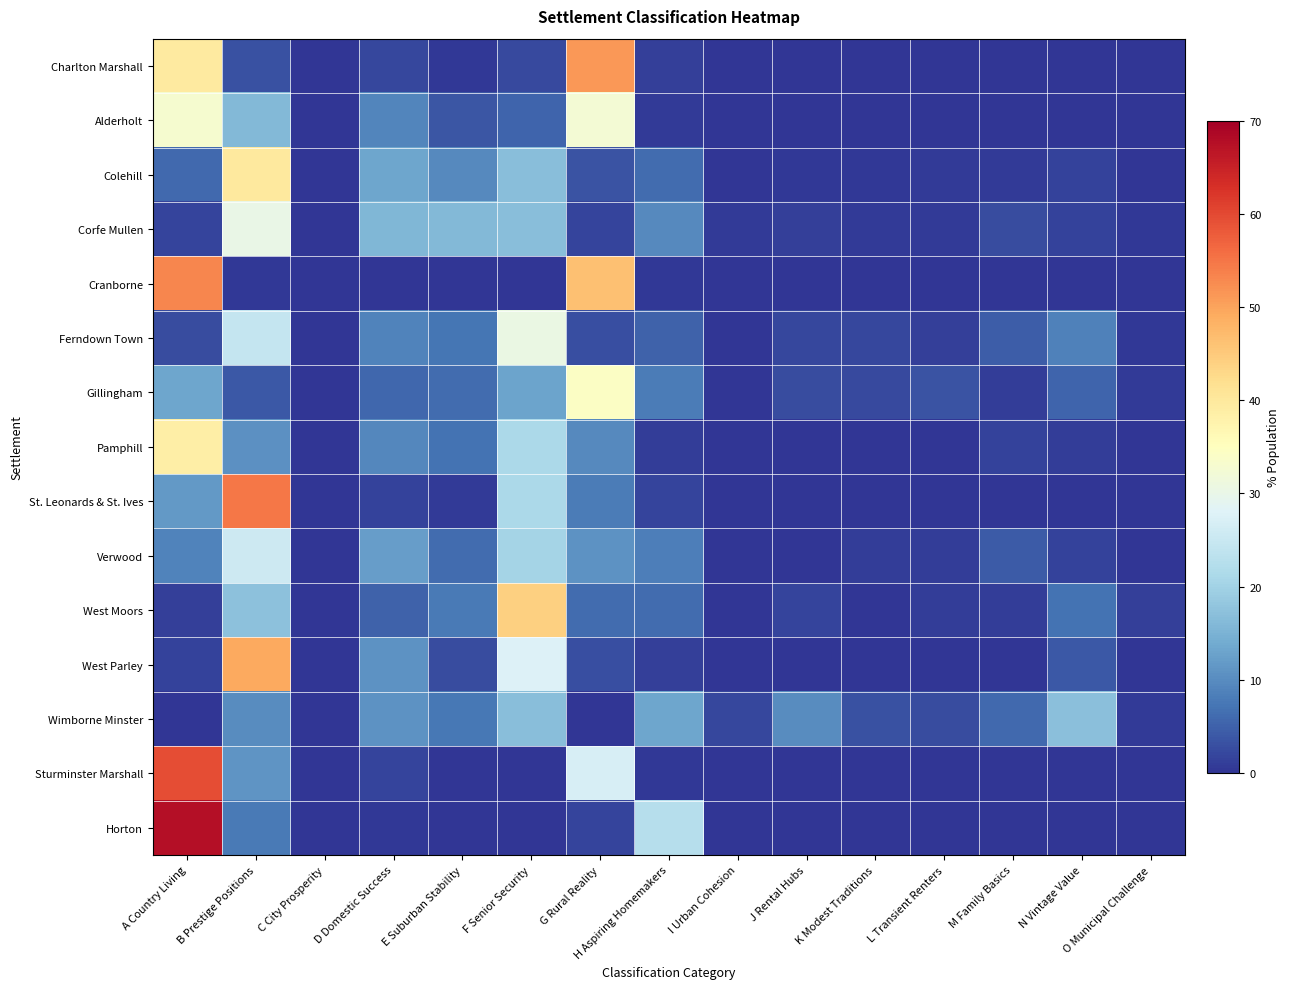

Count the number of categories in the chart.

15